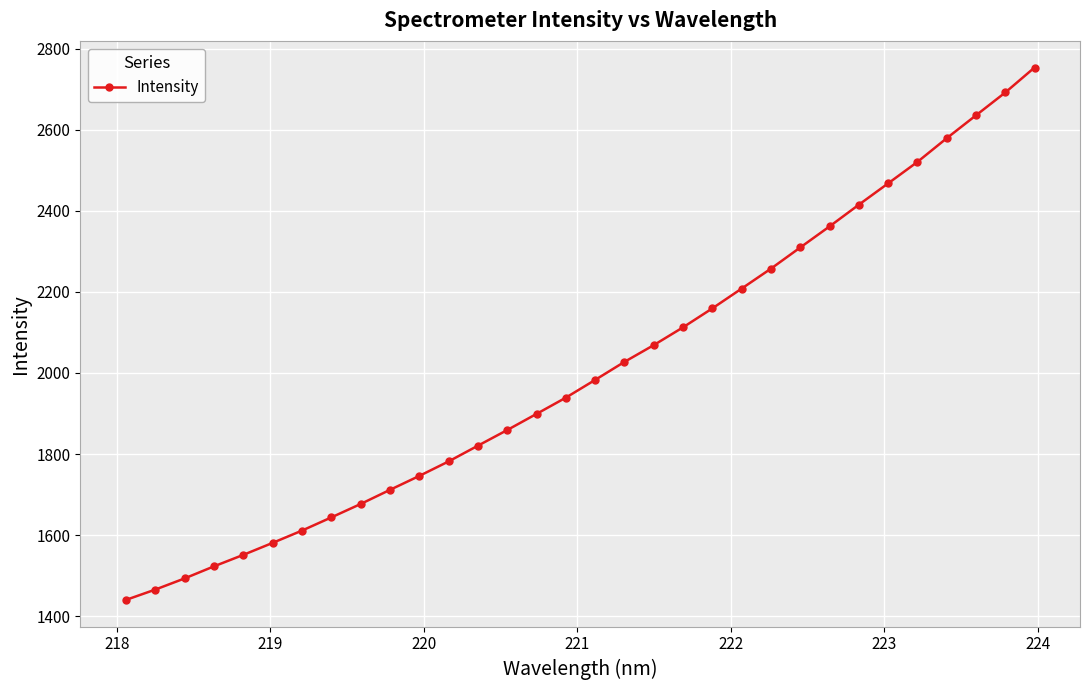

Reading right to left, transcribe all the data shown in this chart.

2753.7	2692.0	2635.7	2579.2	2520.8	2467.8	2415.2	2361.6	2309.6	2257.4	2208.2	2159.4	2112.6	2068.7	2027.4	1982.9	1939.1	1899.0	1859.1	1820.5	1781.7	1745.9	1711.5	1676.6	1643.5	1611.0	1580.7	1551.1	1522.7	1493.0	1465.4	1440.0